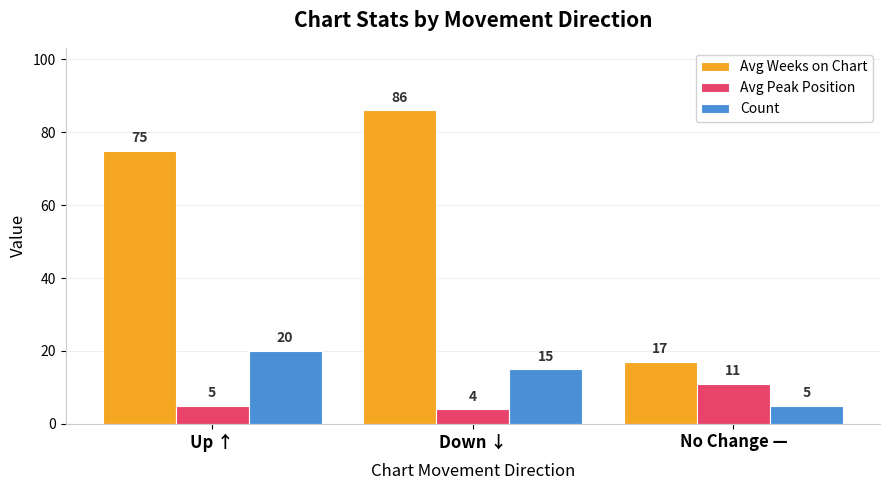

Is it true that Avg Weeks on Chart equals 75 at Up ↑?

True